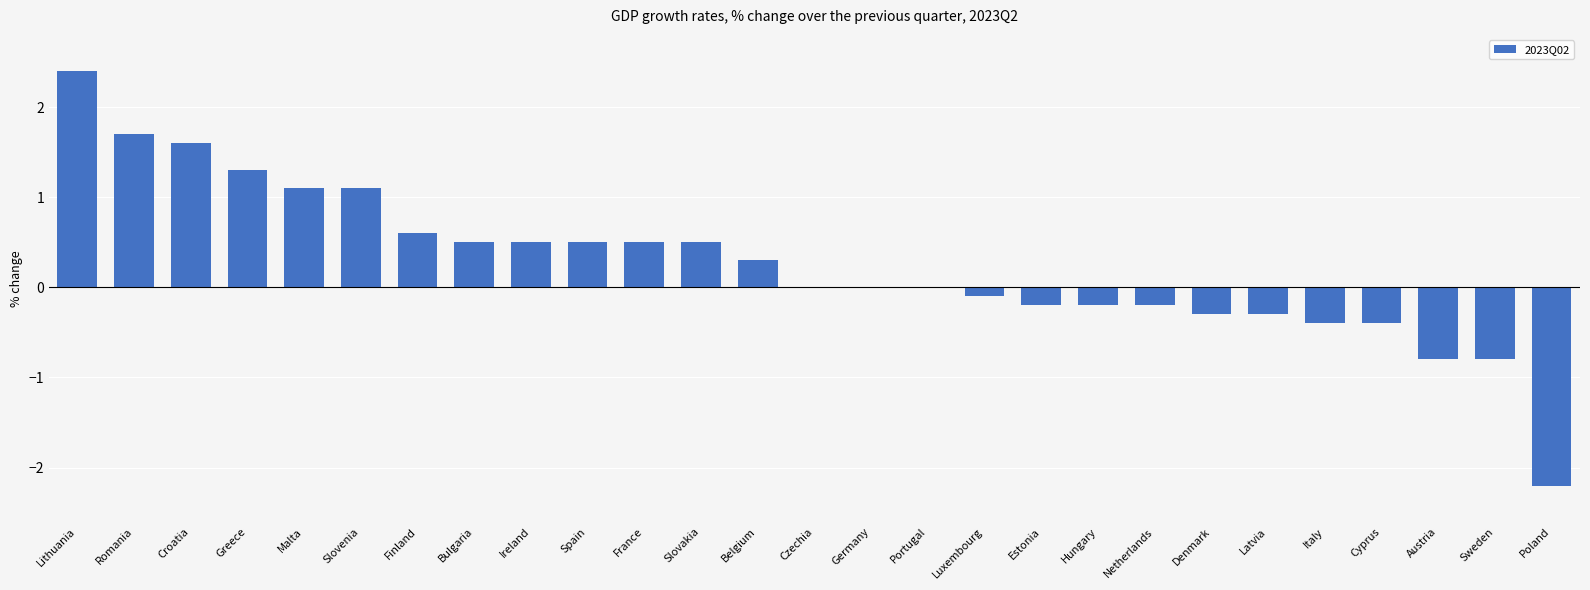

Reading left to right, transcribe all the data shown in this chart.

Lithuania=2.4	Romania=1.7	Croatia=1.6	Greece=1.3	Malta=1.1	Slovenia=1.1	Finland=0.6	Bulgaria=0.5	Ireland=0.5	Spain=0.5	France=0.5	Slovakia=0.5	Belgium=0.3	Czechia=0.0	Germany=0.0	Portugal=0.0	Luxembourg=-0.1	Estonia=-0.2	Hungary=-0.2	Netherlands=-0.2	Denmark=-0.3	Latvia=-0.3	Italy=-0.4	Cyprus=-0.4	Austria=-0.8	Sweden=-0.8	Poland=-2.2